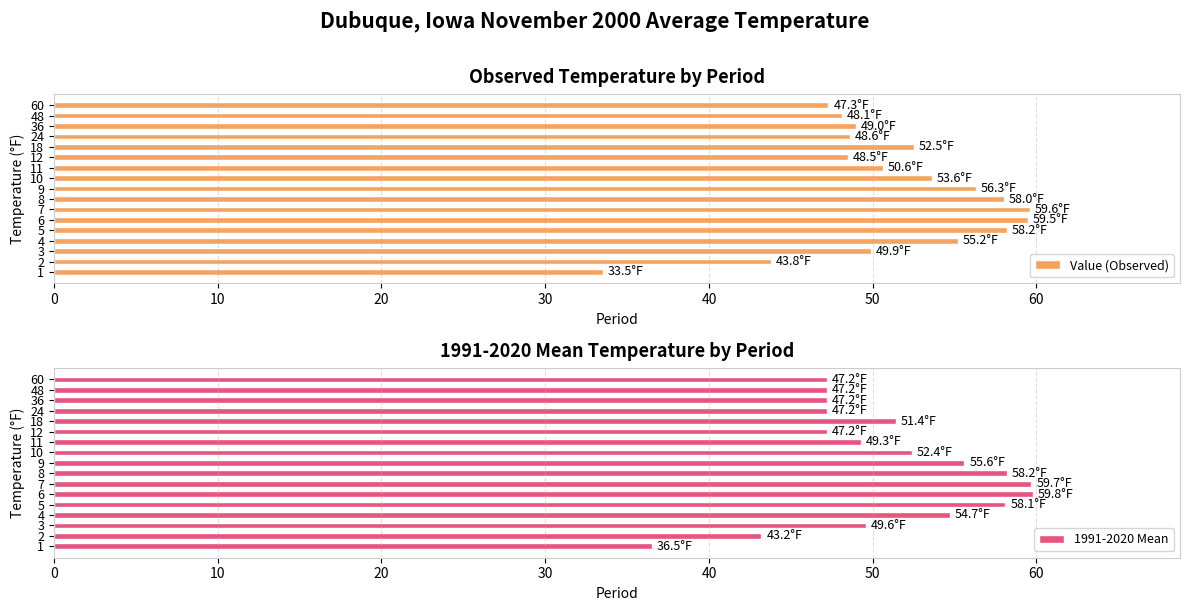

What is the maximum value for Value (Observed)?

59.6